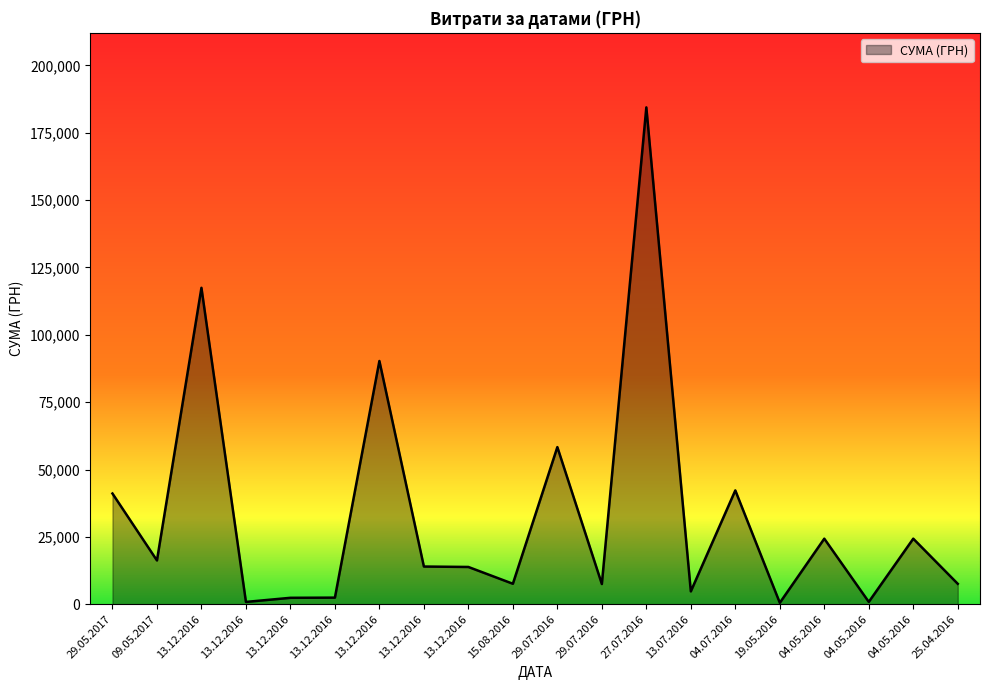

List the labels in order of value, largest first.

27.07.2016, 13.12.2016, 13.12.2016, 29.07.2016, 04.07.2016, 29.05.2017, 04.05.2016, 04.05.2016, 09.05.2017, 13.12.2016, 13.12.2016, 15.08.2016, 25.04.2016, 29.07.2016, 13.07.2016, 13.12.2016, 13.12.2016, 04.05.2016, 13.12.2016, 19.05.2016